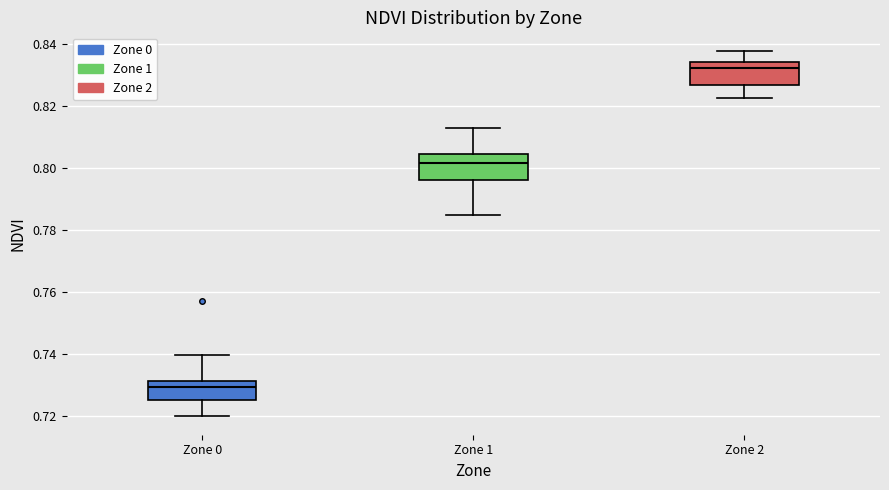

Which box has the highest median line?

Zone 2